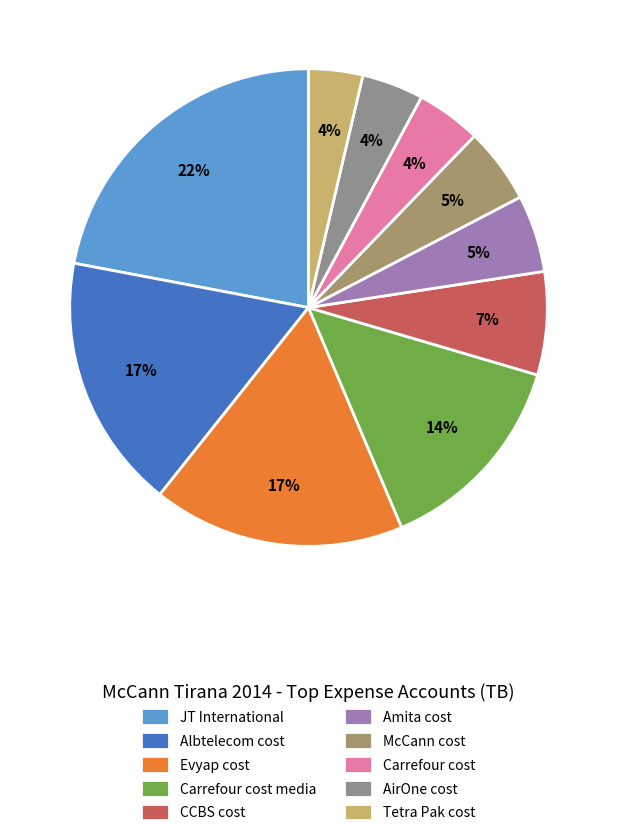

Do CCBS cost and Carrefour cost media together represent more than half of the pie?

No